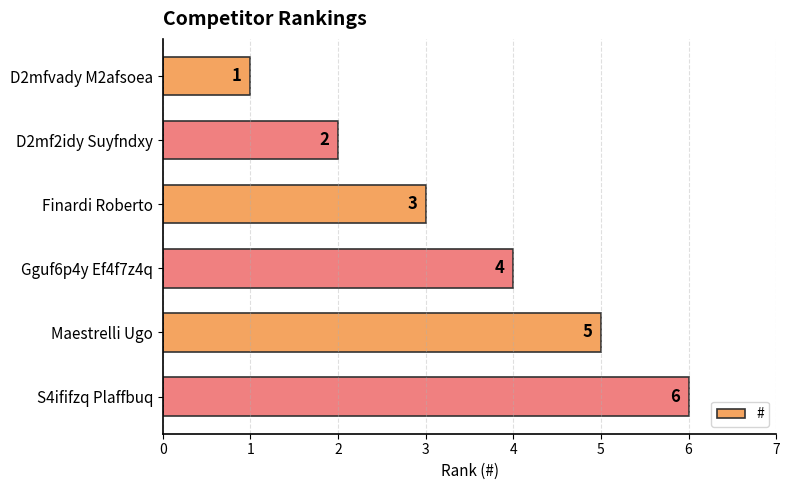

Count the values in the range 2 to 5.

4